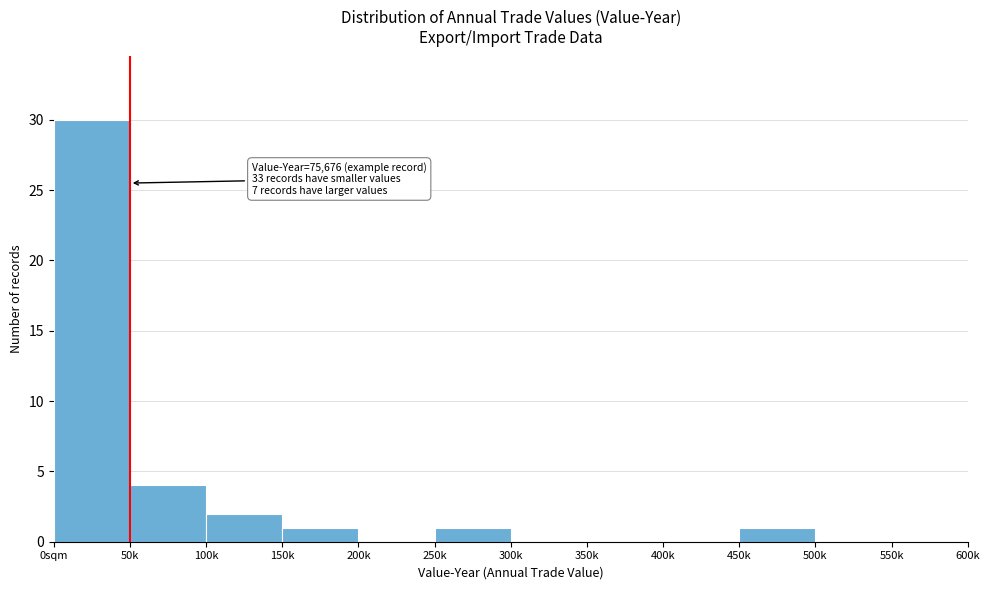

Reading left to right, list all the values displayed in this chart.

0sqm=30	50k=4	100k=2	150k=1	200k=0	250k=1	300k=0	350k=0	400k=0	450k=1	500k=0	550k=0